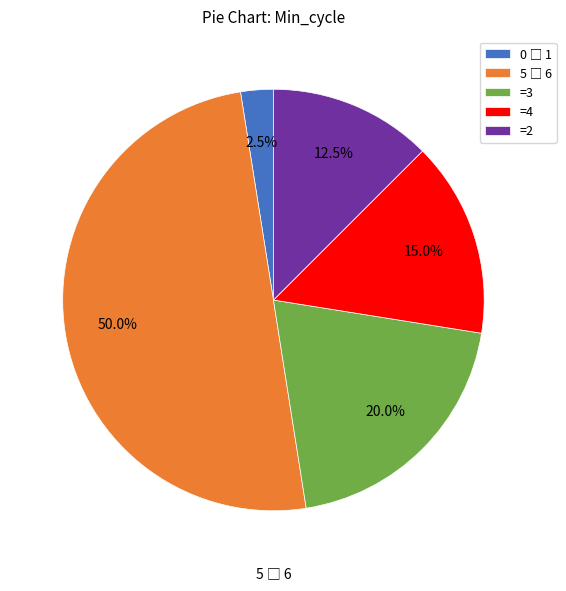

What is the total percentage of =3 and =2?

32.5%